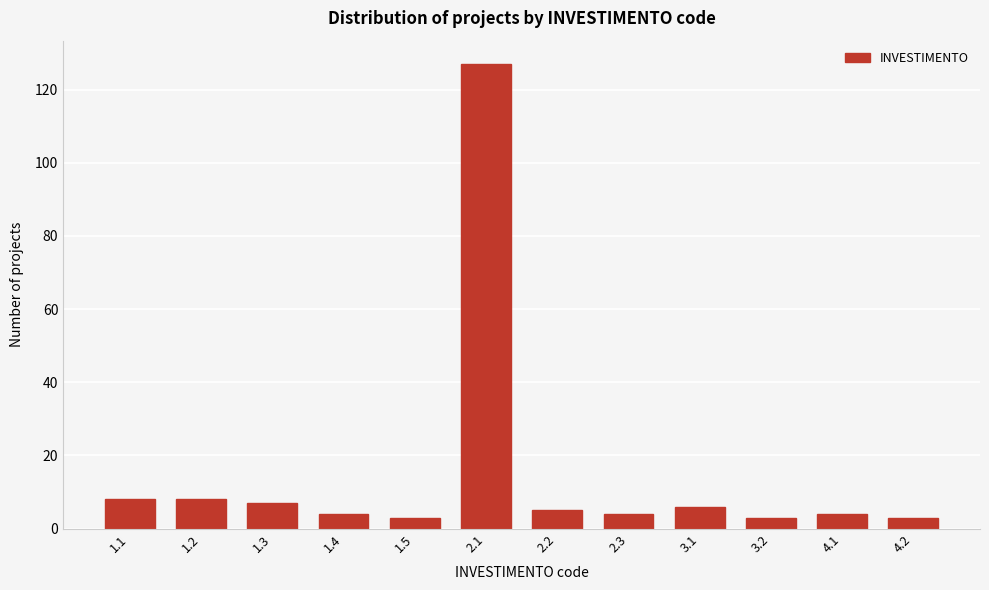

Reading left to right, transcribe all the data shown in this chart.

1.1=8	1.2=8	1.3=7	1.4=4	1.5=3	2.1=127	2.2=5	2.3=4	3.1=6	3.2=3	4.1=4	4.2=3